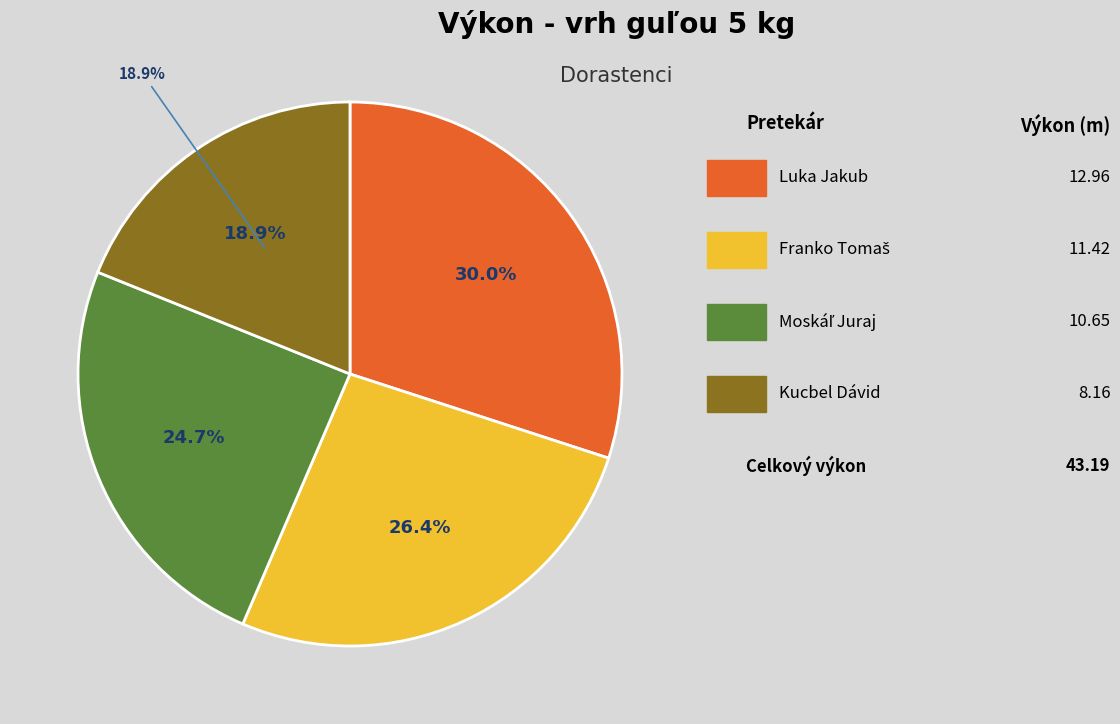

Which slice is the smallest?

Kucbel Dávid